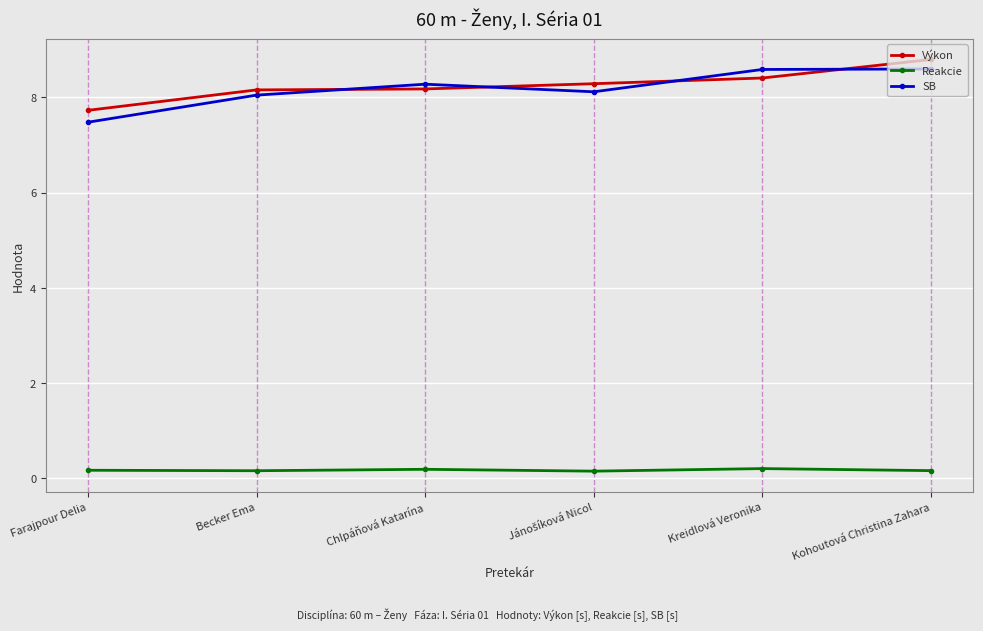

At which category does SB reach its first local peak?

Chlpáňová Katarína